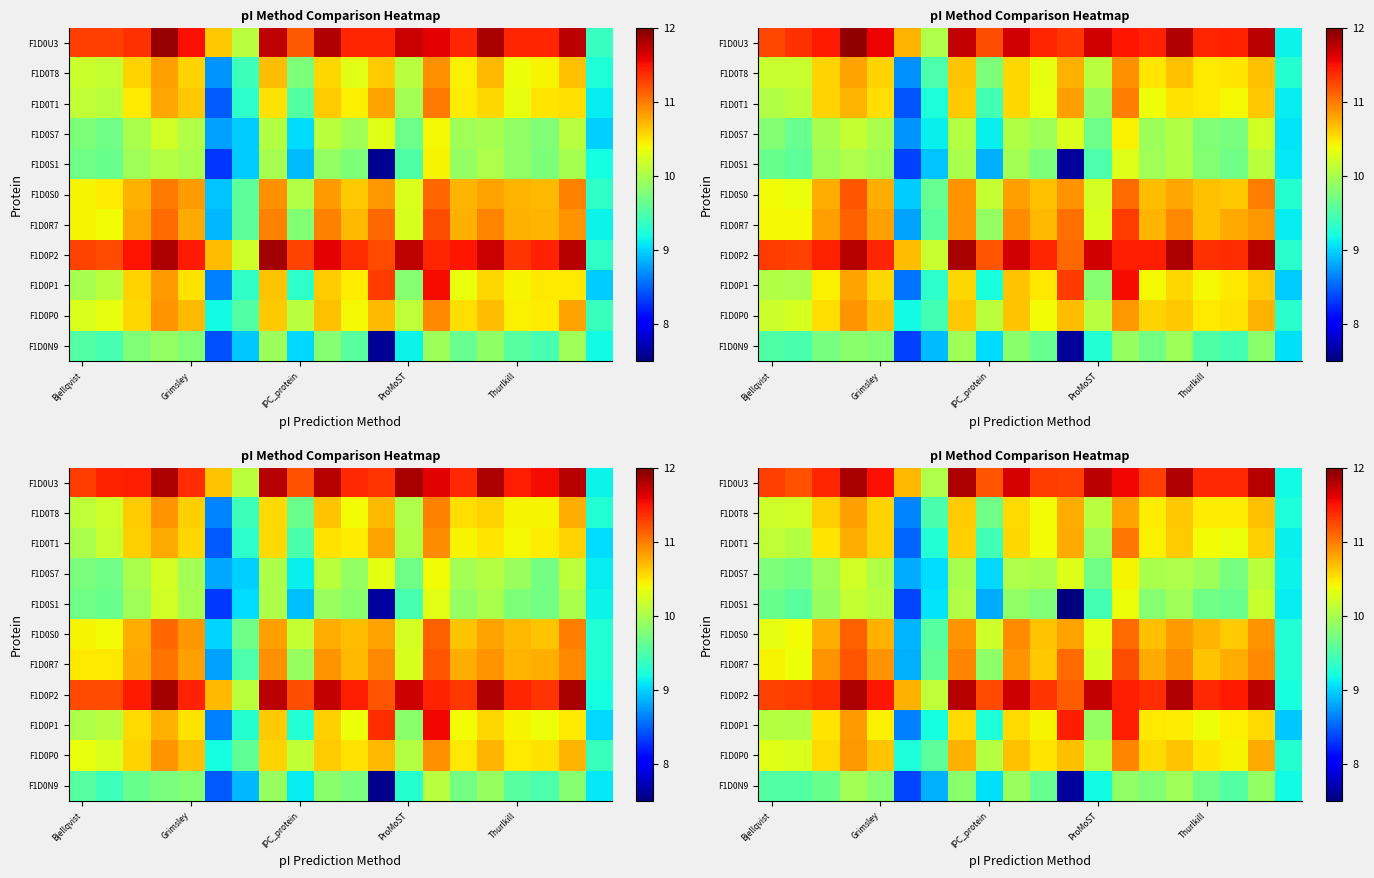

What is the spread (max minus min) of values at 17?

1.9